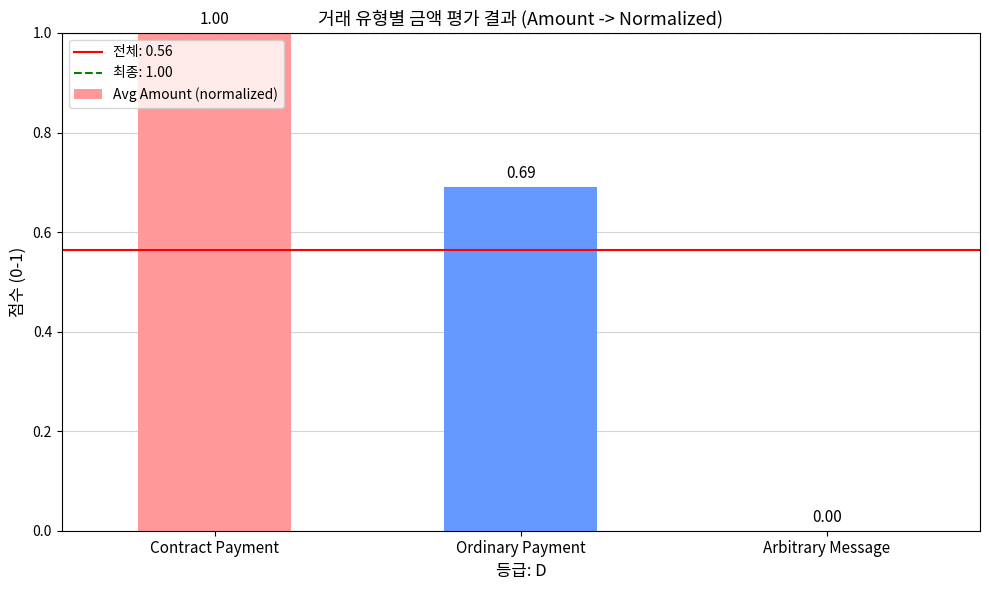

What is the sum of all values?

1.7